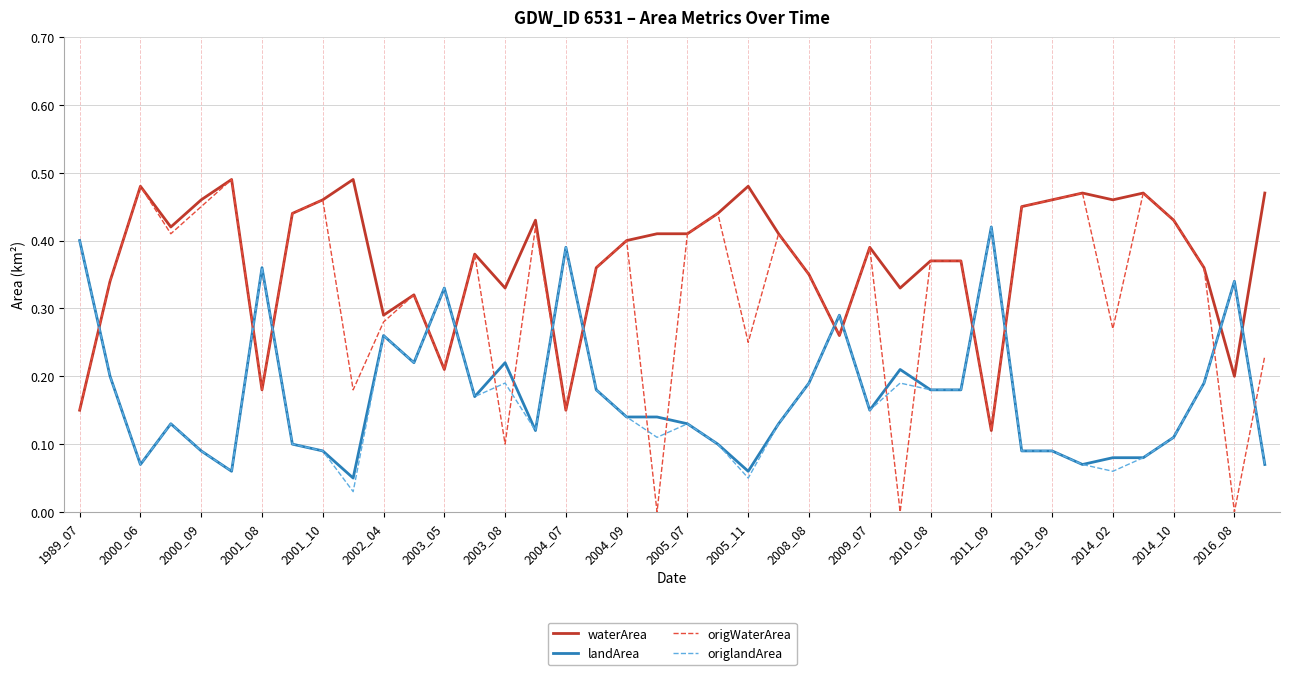

Which series has the largest total across all categories?

waterArea